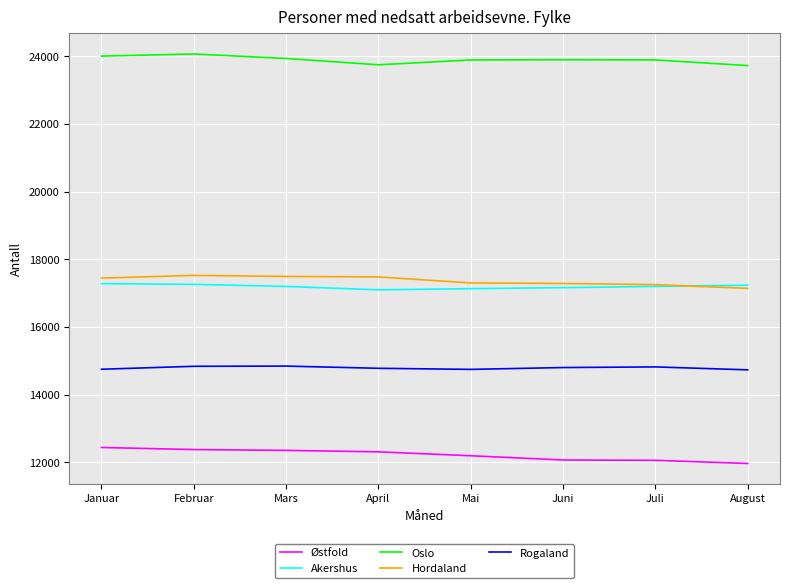

At Februar, list the series in order from largest to smallest.

Oslo, Hordaland, Akershus, Rogaland, Østfold